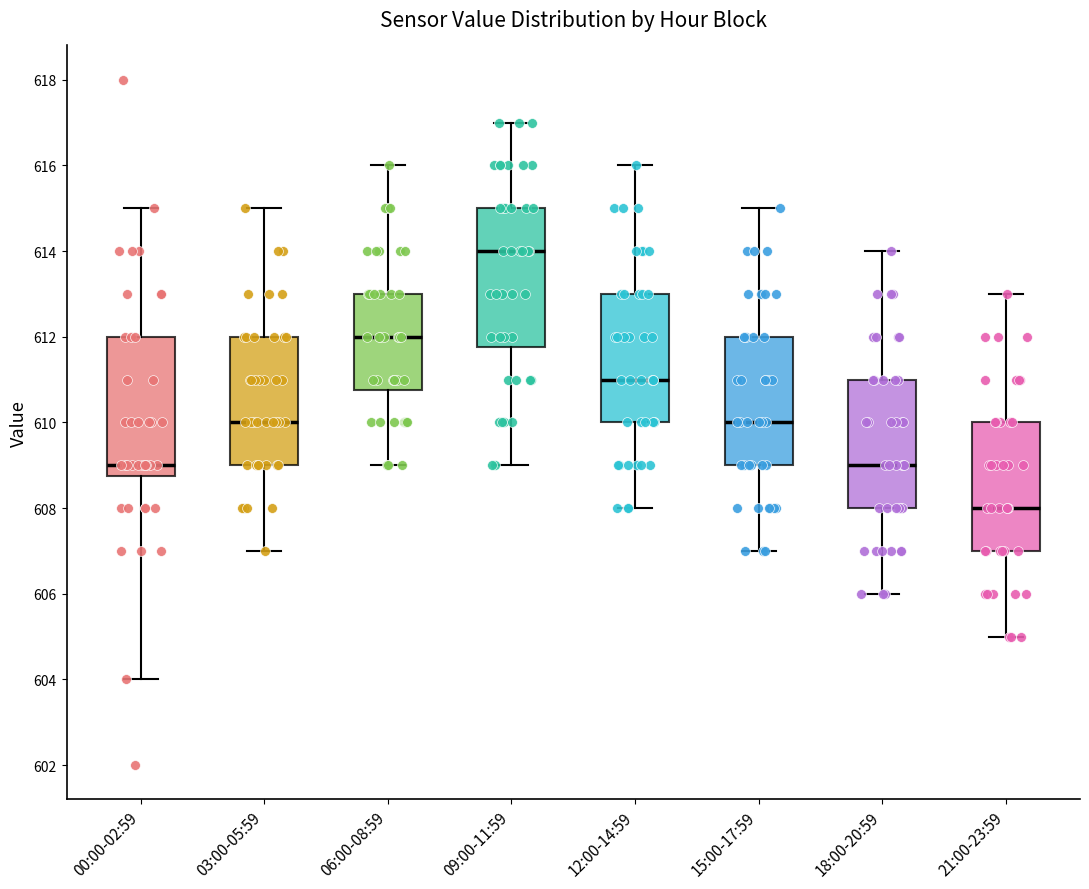

Which box's median line is the lowest?

21:00-23:59